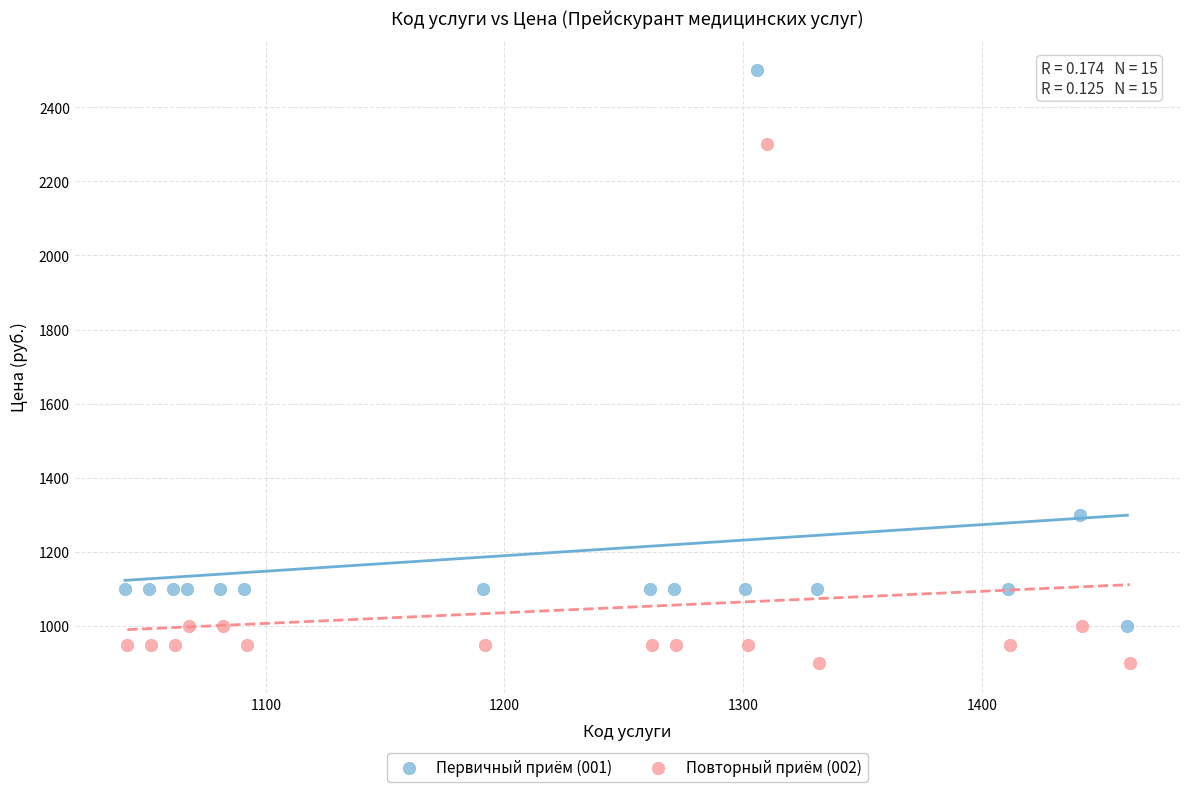

Which series reaches the maximum Y coordinate?

Первичный приём (001)